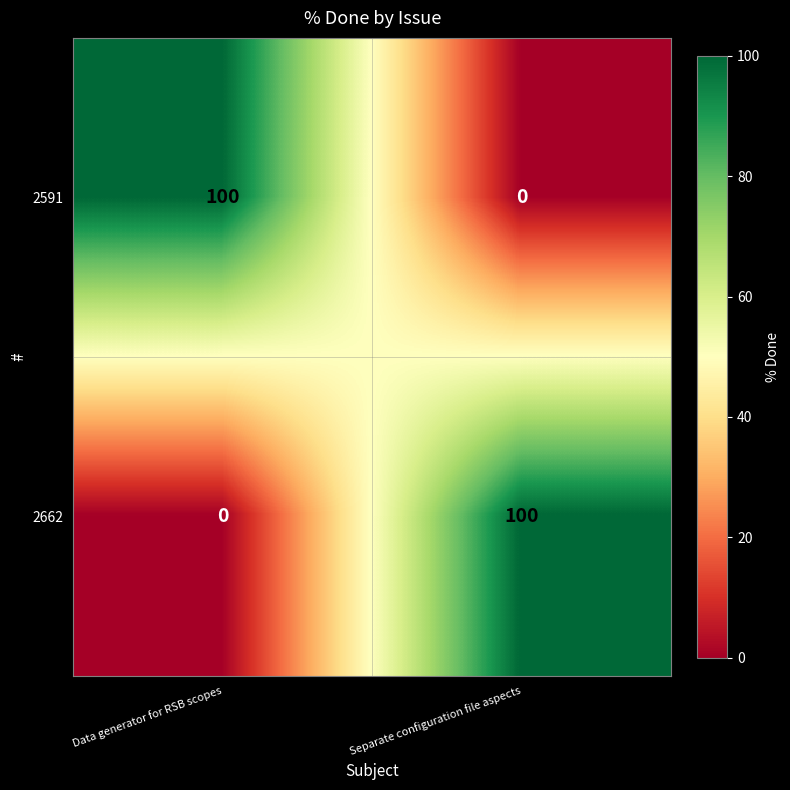

At how many categories does at least one series exceed 62?

2